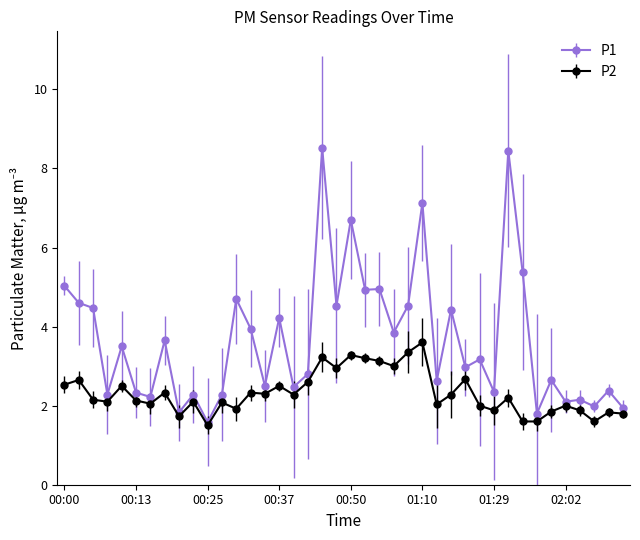

Which series has the largest total across all categories?

P1